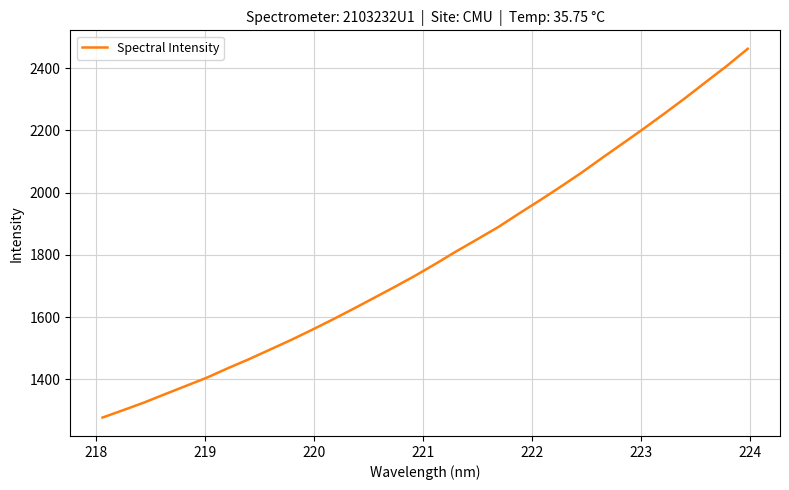

What is the maximum value shown in the chart?

2462.3